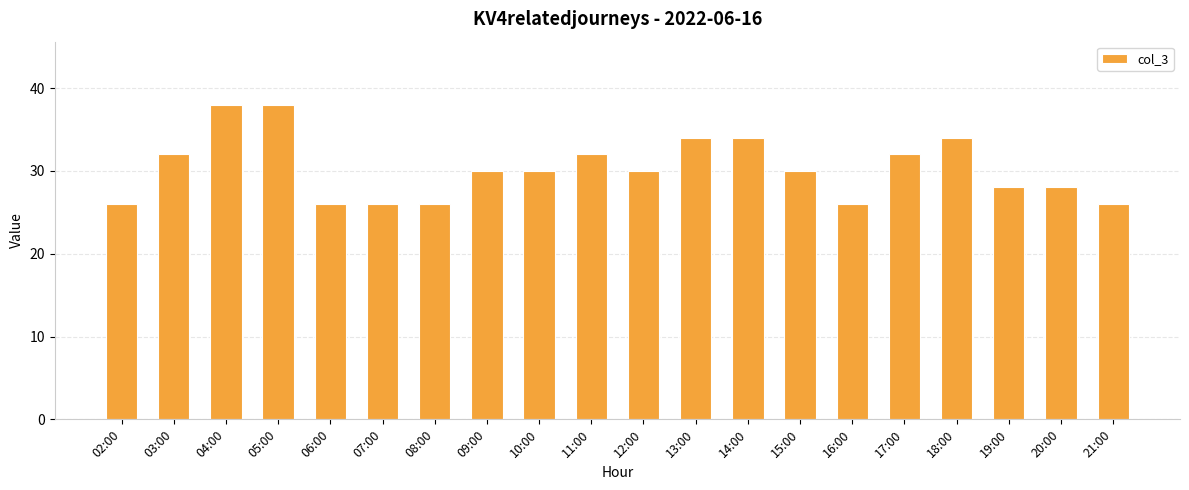

True or false: the data shows 26 at 08:00.

True